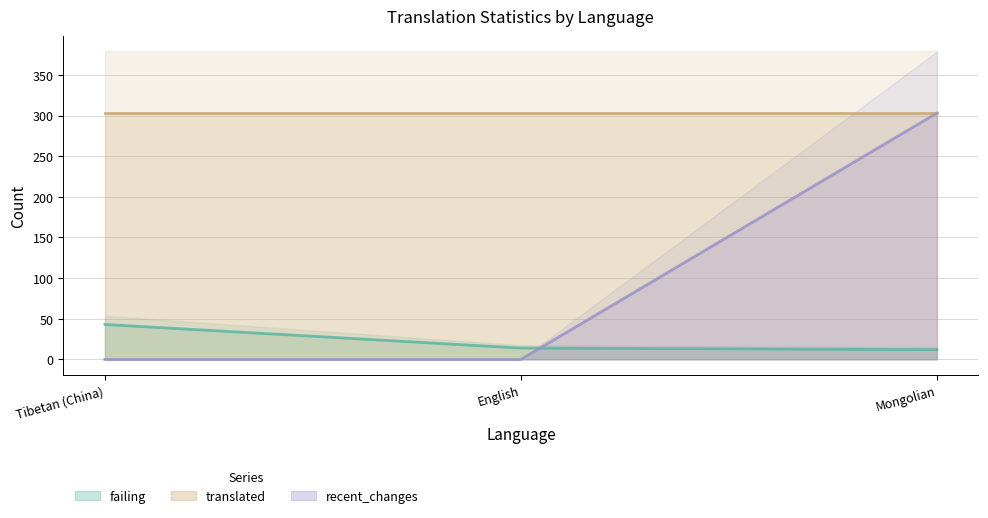

Count the number of categories in the chart.

3